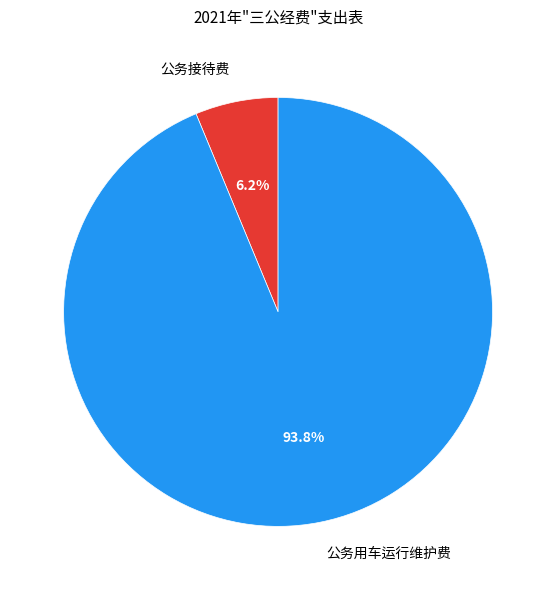

Combined, what portion of the pie is 公务接待费 and 公务用车运行维护费?

100.0%